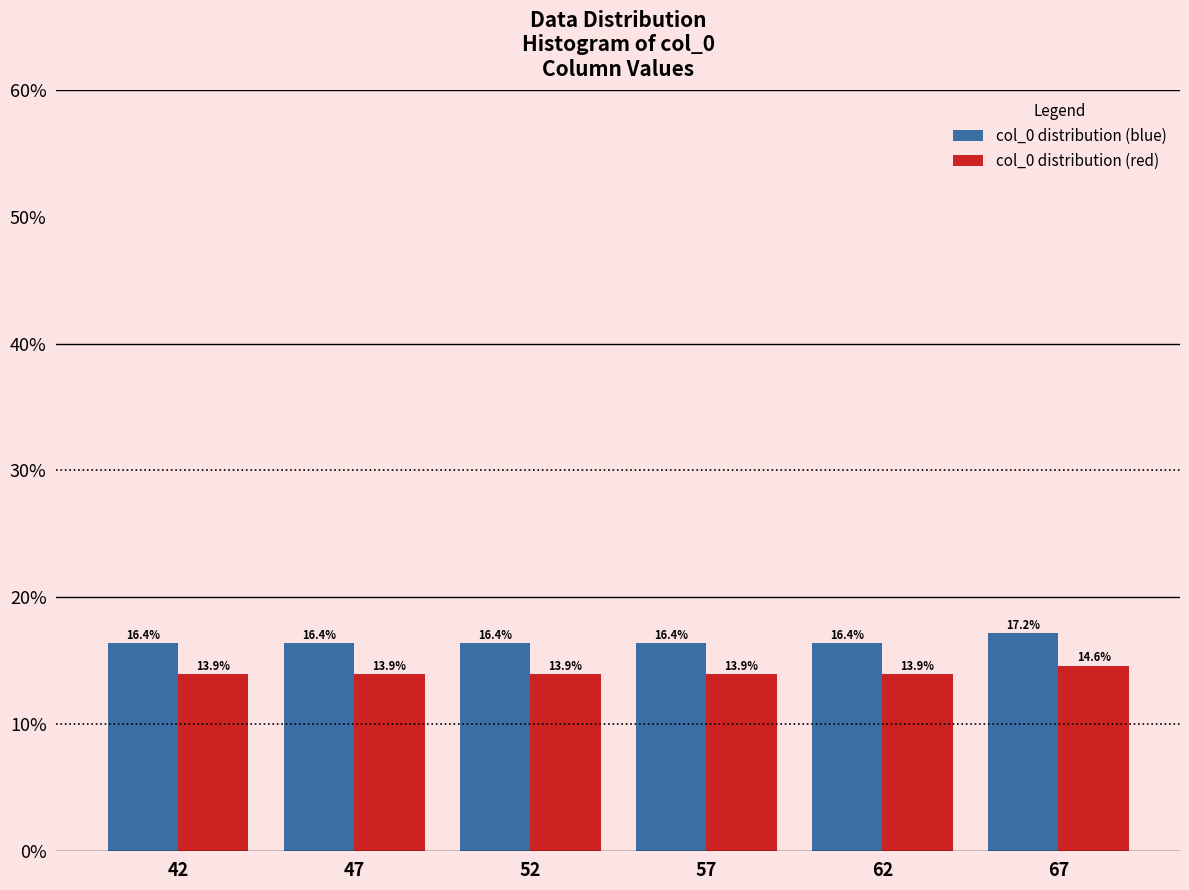

Reading left to right, extract all data points from this chart.

col_0 distribution (blue): 16.4	16.4	16.4	16.4	16.4	17.2
col_0 distribution (red): 13.9	13.9	13.9	13.9	13.9	14.6